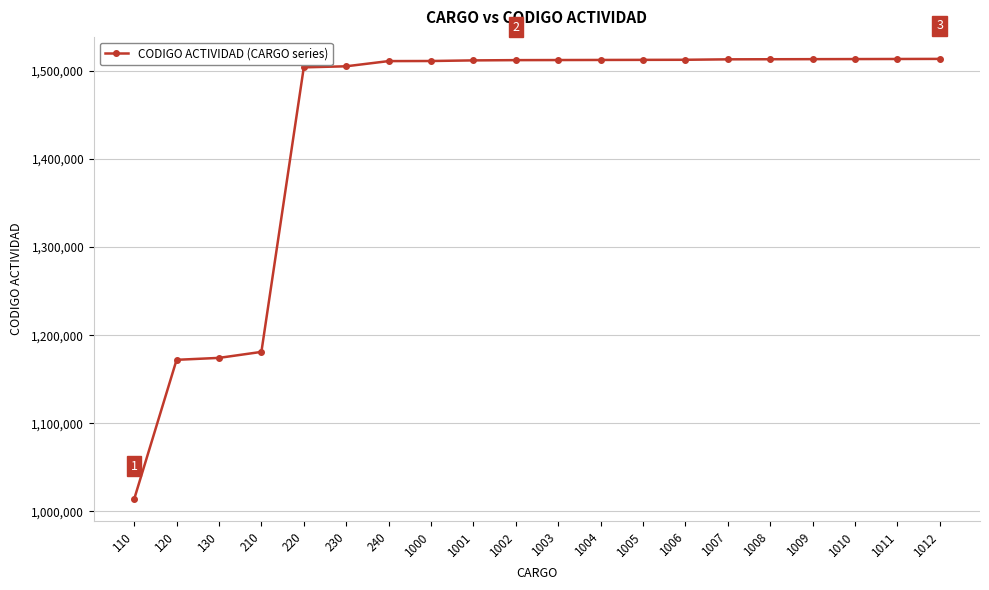

What is the value of the 20th point from the left?

1513601